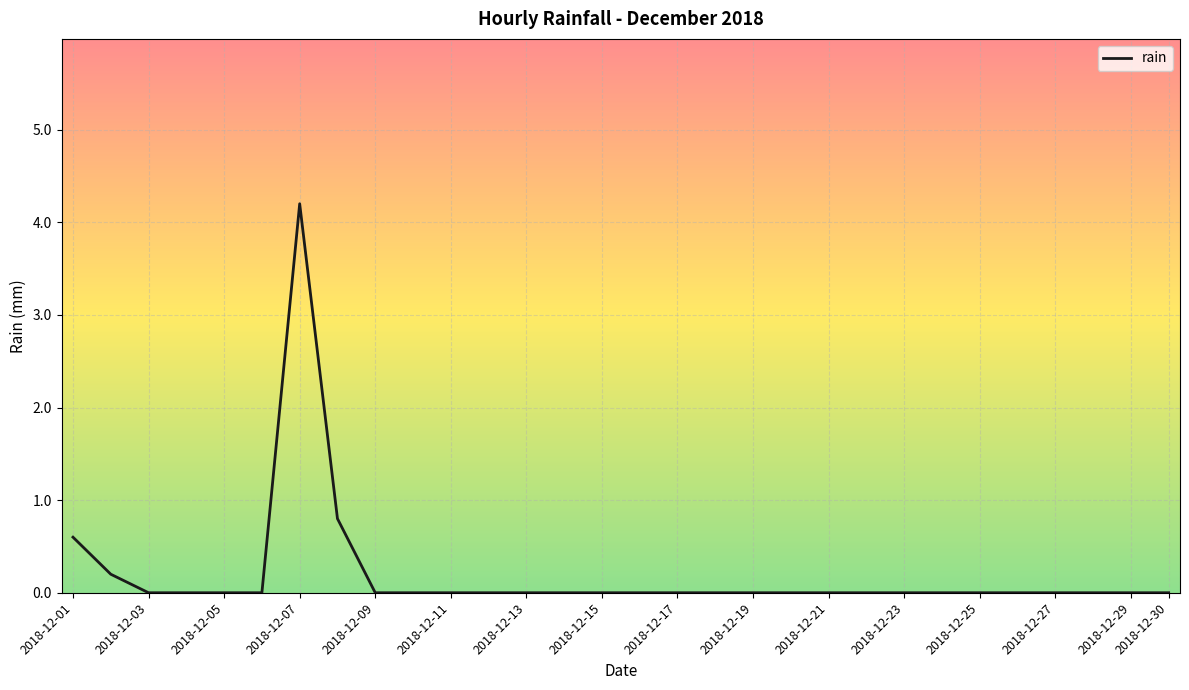

What is the average value?

0.2